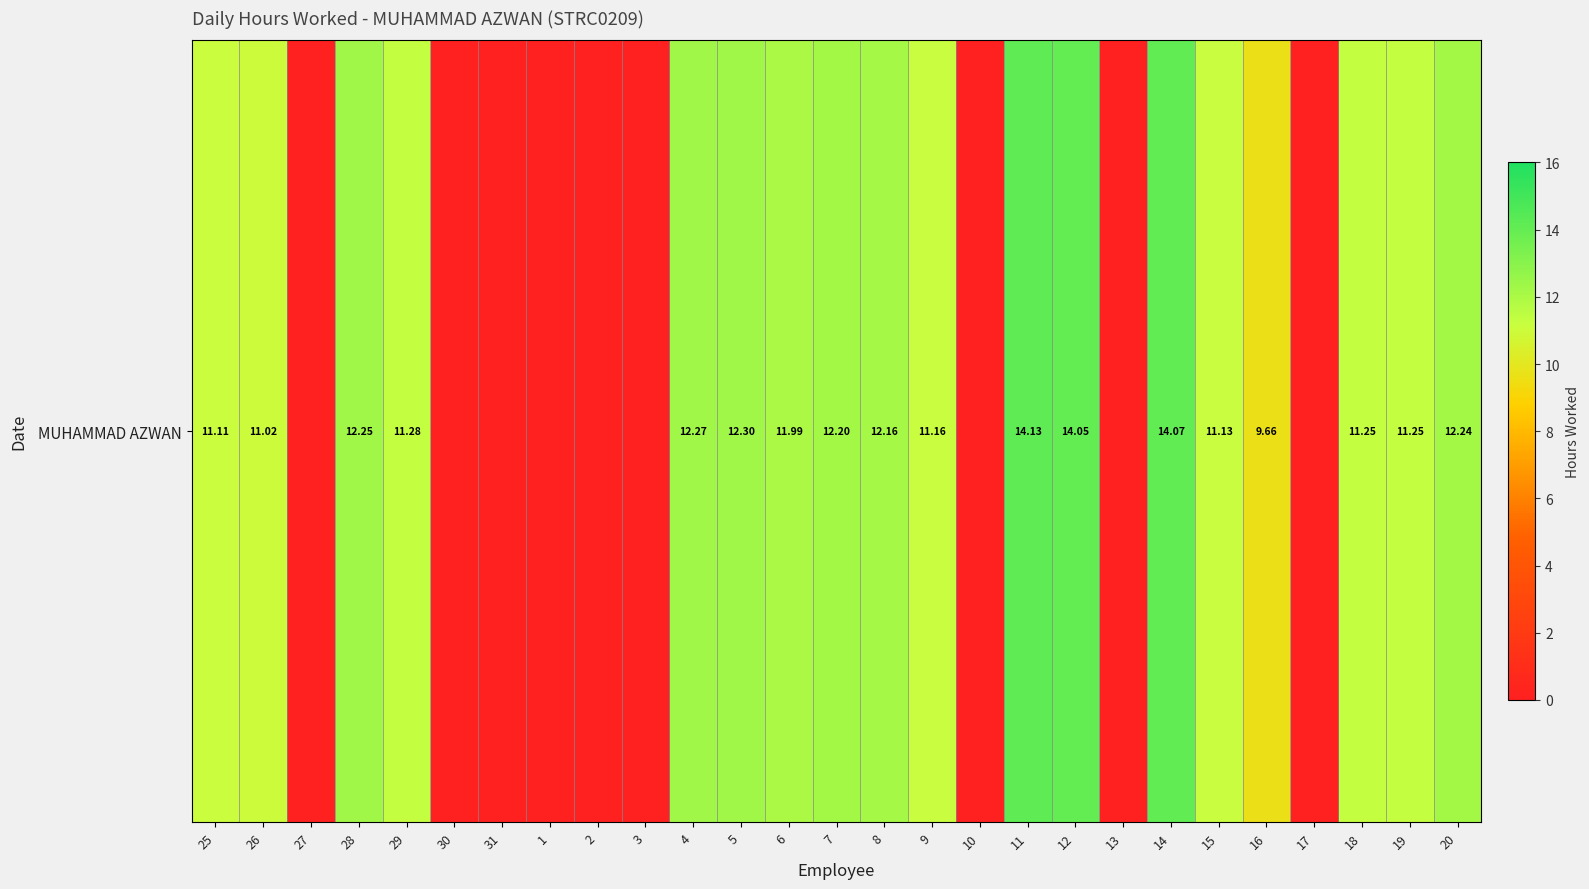

Count the number of categories in the chart.

27